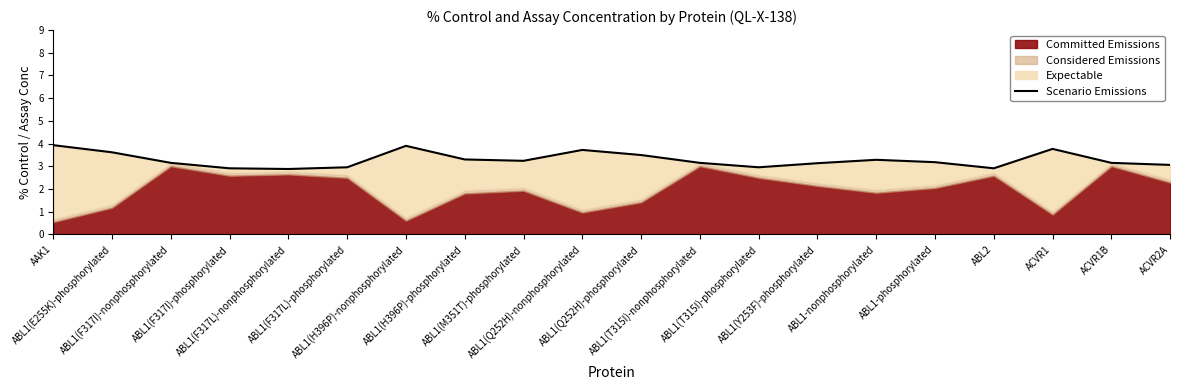

How many values exceed 3?

15